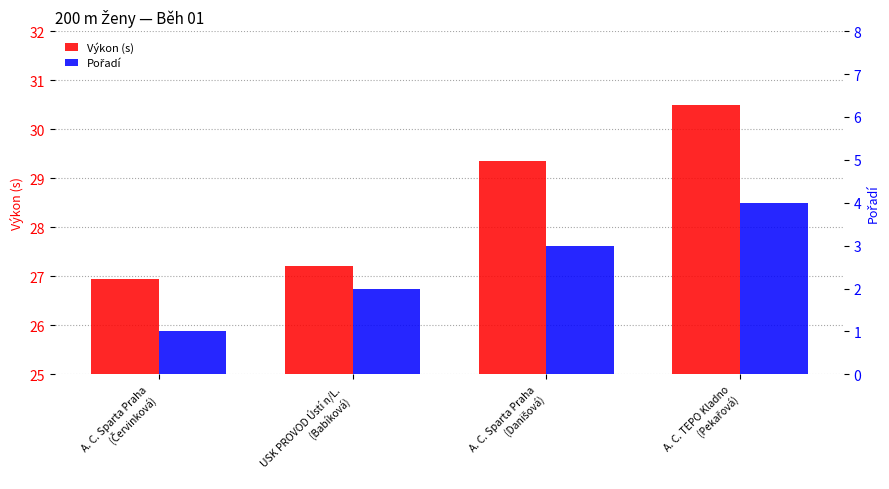

Which category has the highest value in the Pořadí series?

A. C. TEPO Kladno
(Pekařová)